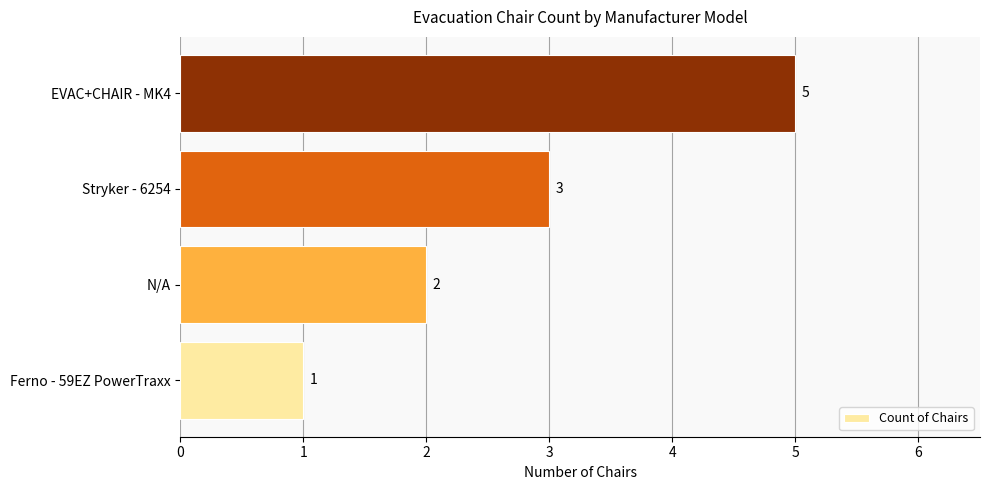

What is the greatest value displayed?

5